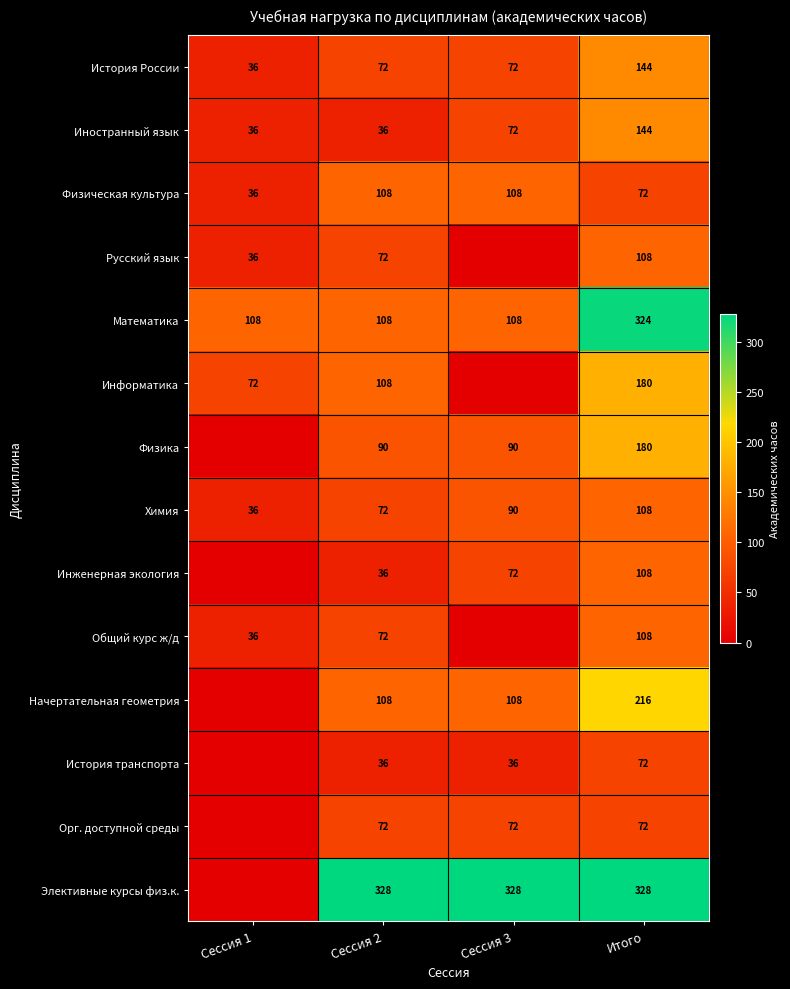

What is the maximum value shown in the chart?

328